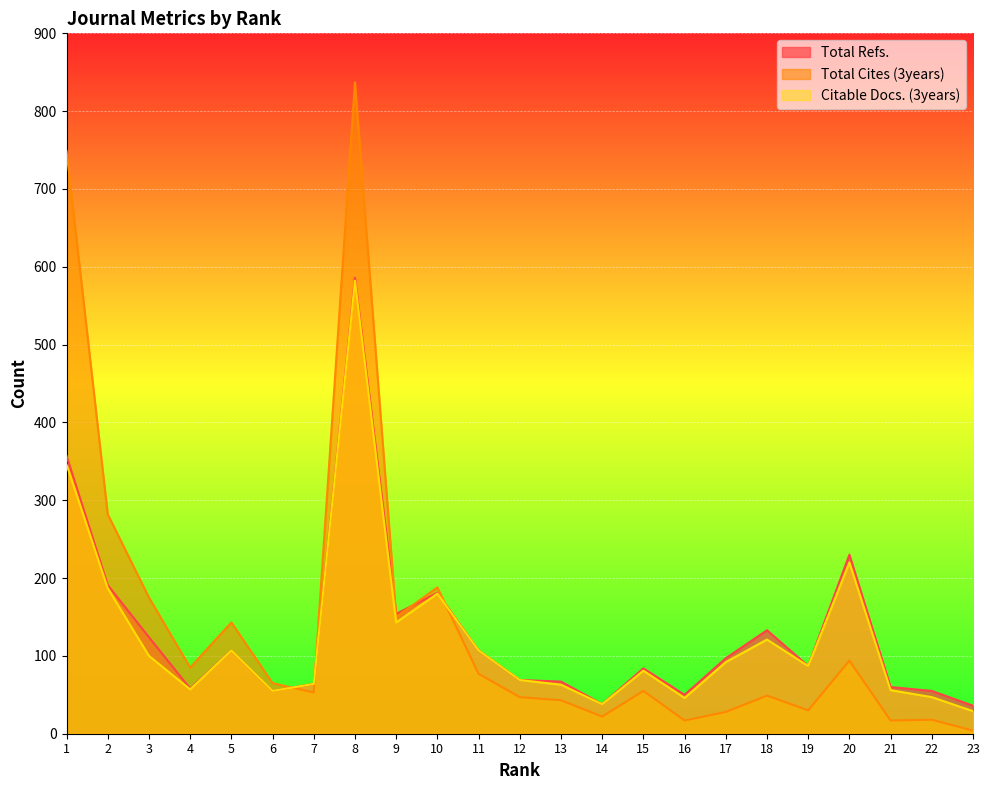

True or false: Citable Docs. (3years) and Total Refs. cross at least once.

False